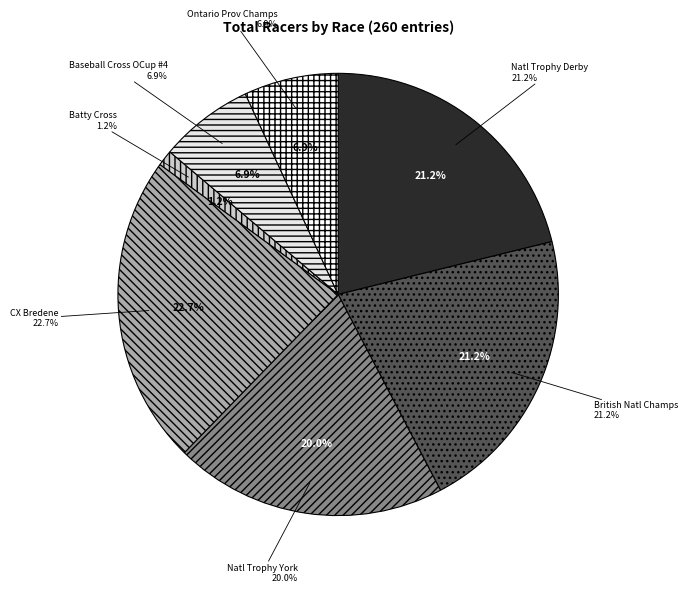

Does any single category account for the majority?

No